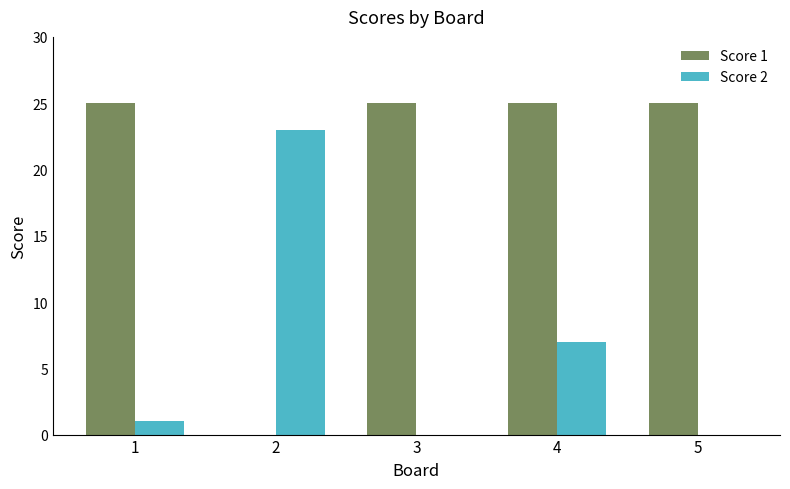

How many series are shown in this chart?

2